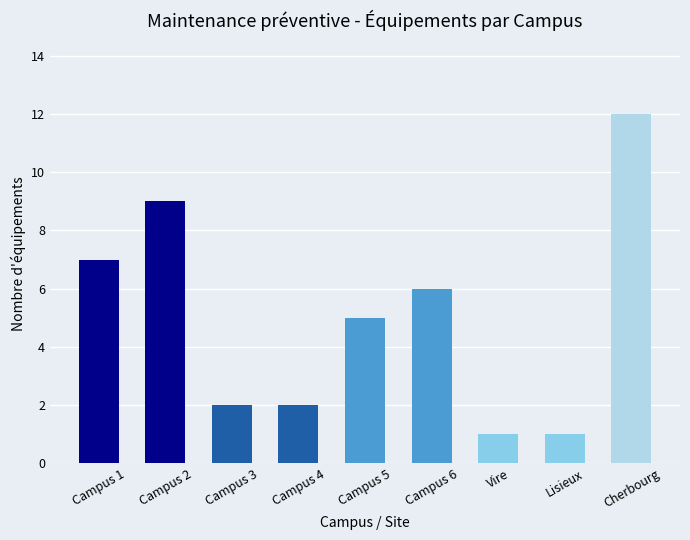

What is the label of the 3rd bar from the right?

Vire